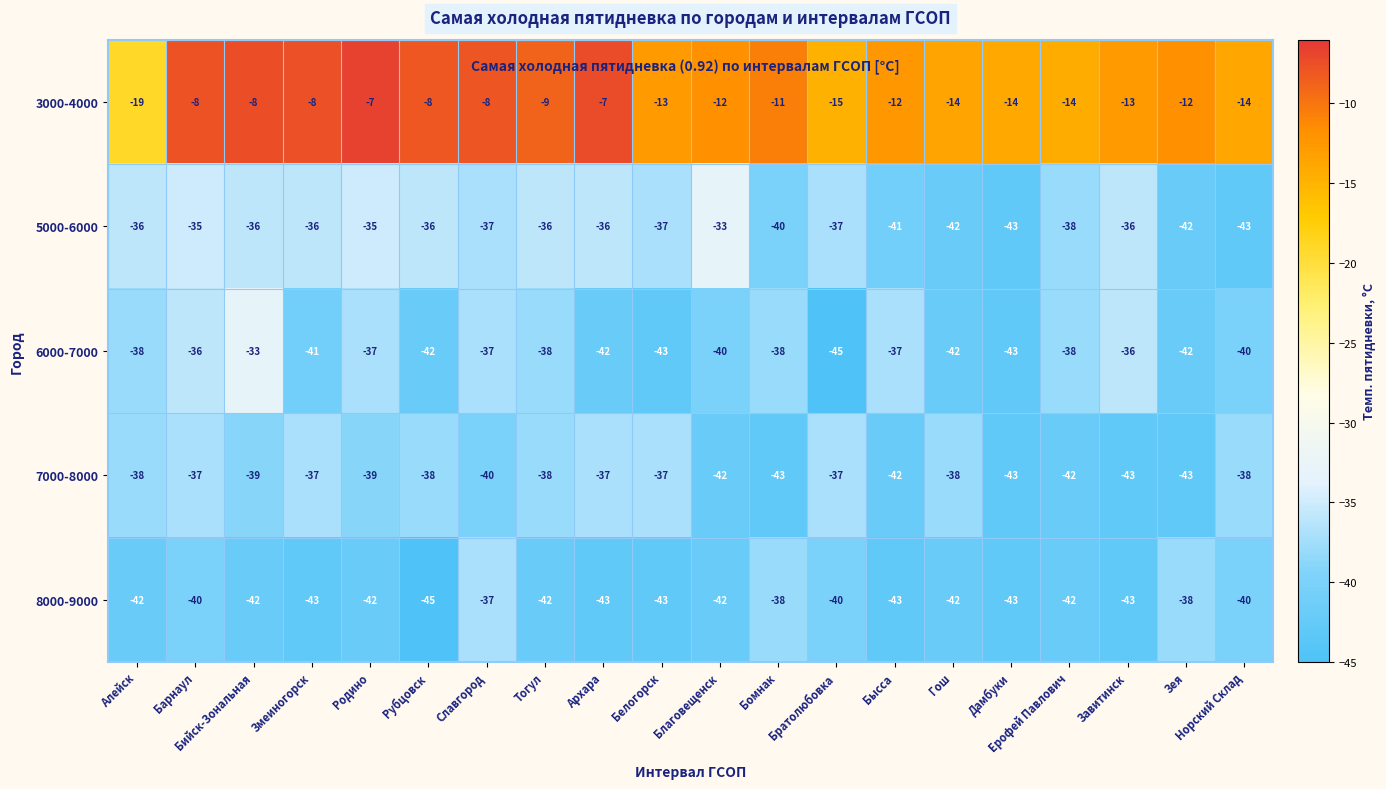

Count the number of categories in the chart.

20